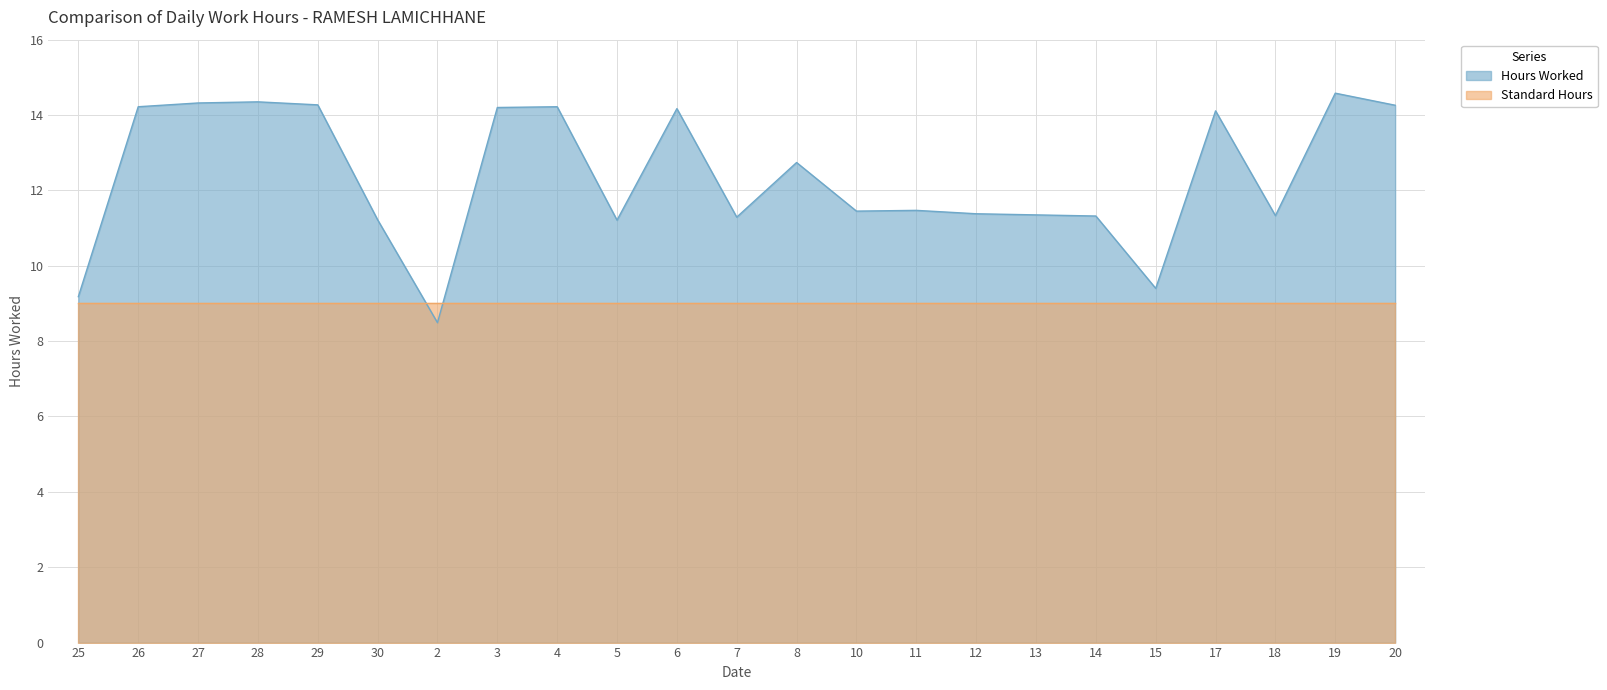

What is the change in value from 11 to 15?

-2.1